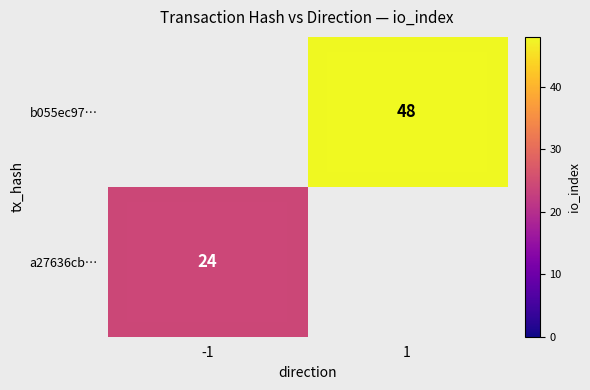

Is the value of a27636cb… at -1 greater than the value of b055ec97… at 1?

No